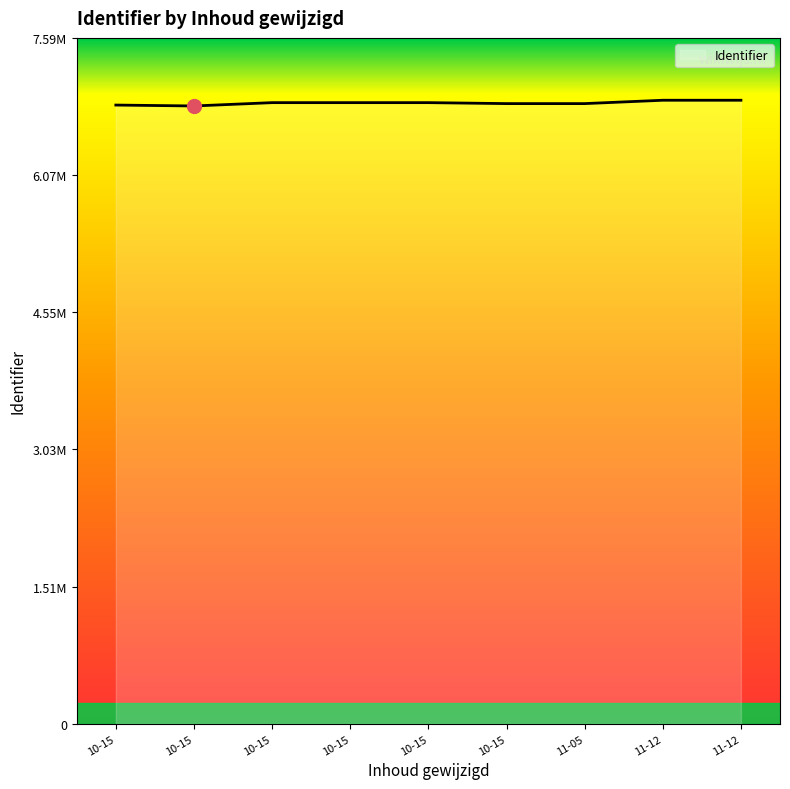

Does the chart have visible grid lines?

No